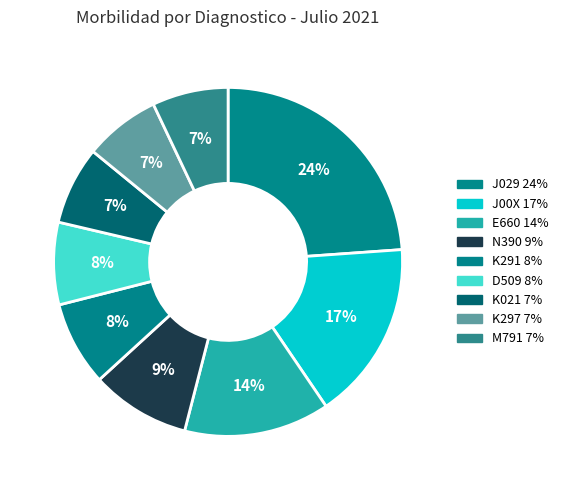

To the nearest percent, what is the difference between the largest and smallest slice percentages?

17%